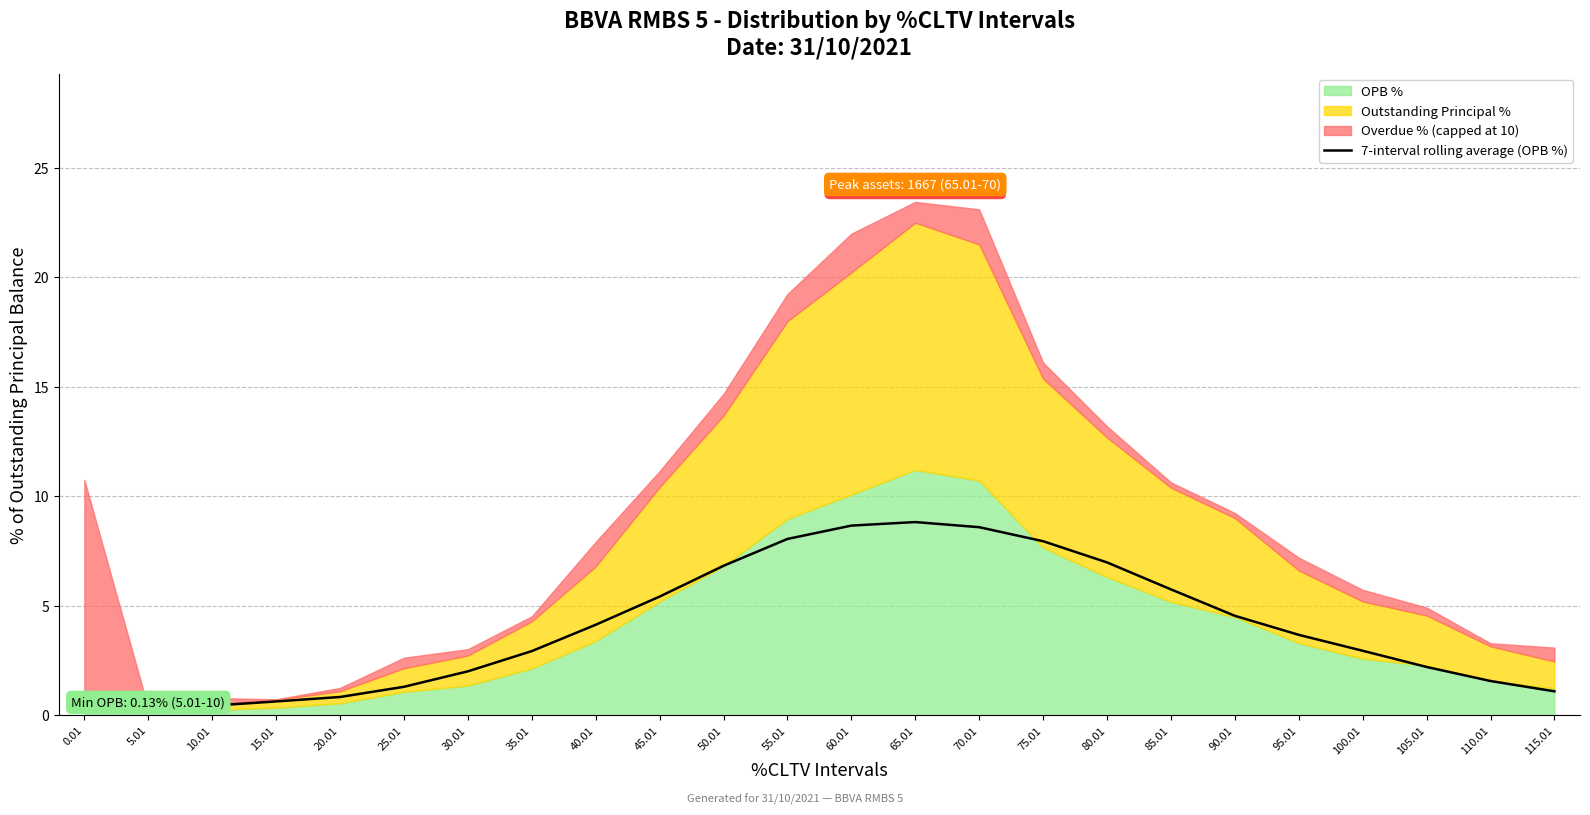

At which label does the data first exceed 3?

40.01